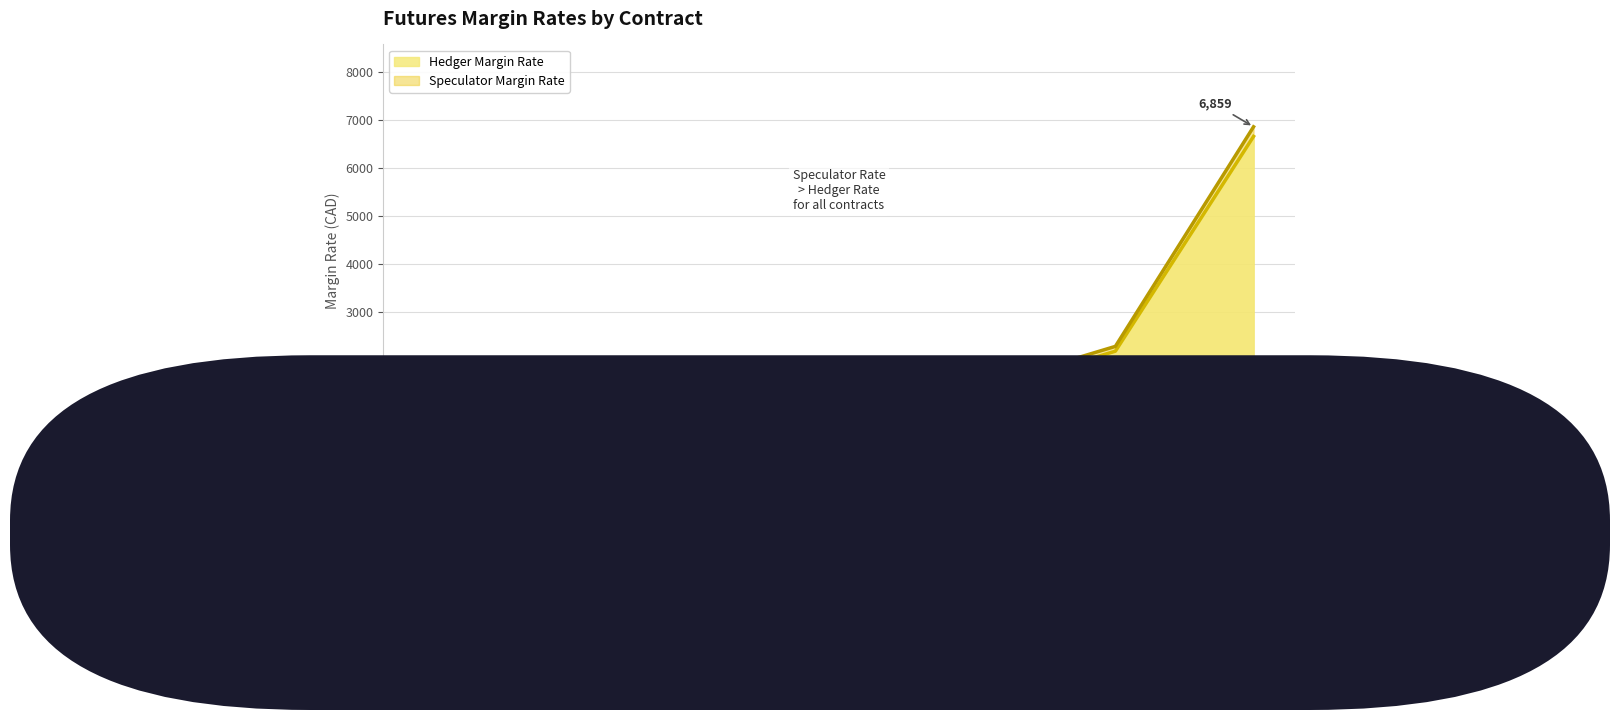

How many lines are shown in the chart?

2